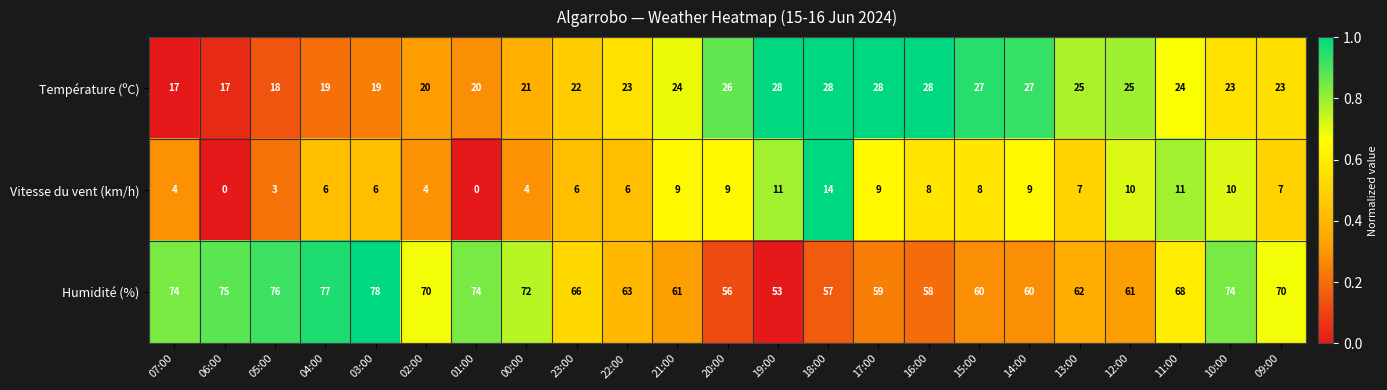

What is the difference between the highest and lowest values at 05:00?

73